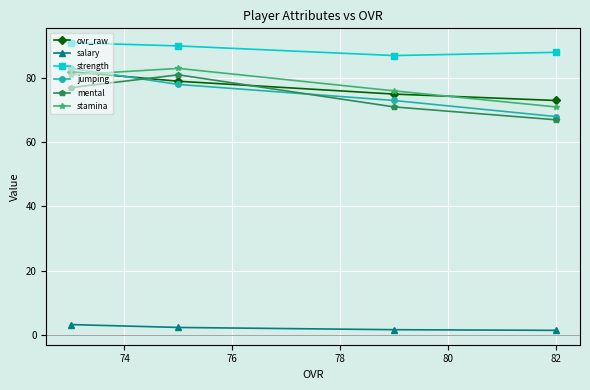

True or false: salary and strength intersect in this chart.

False